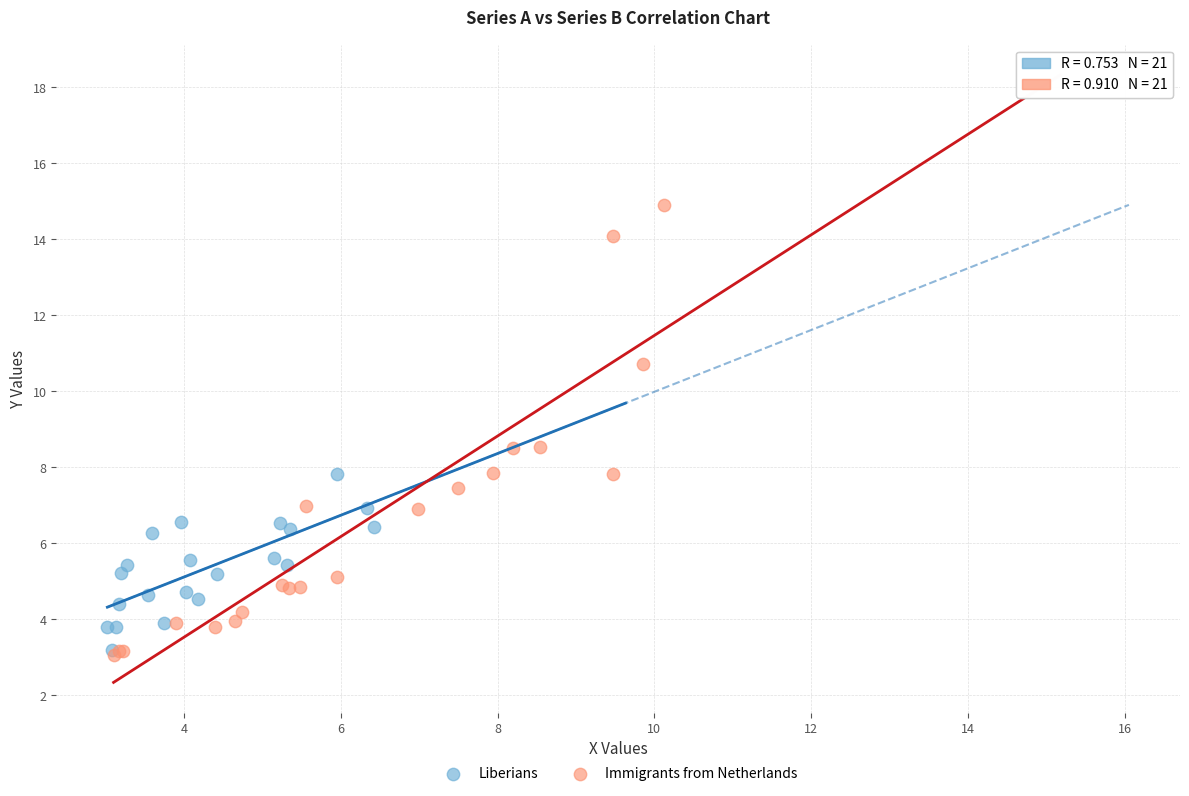

Which series reaches the maximum Y coordinate?

Immigrants from Netherlands